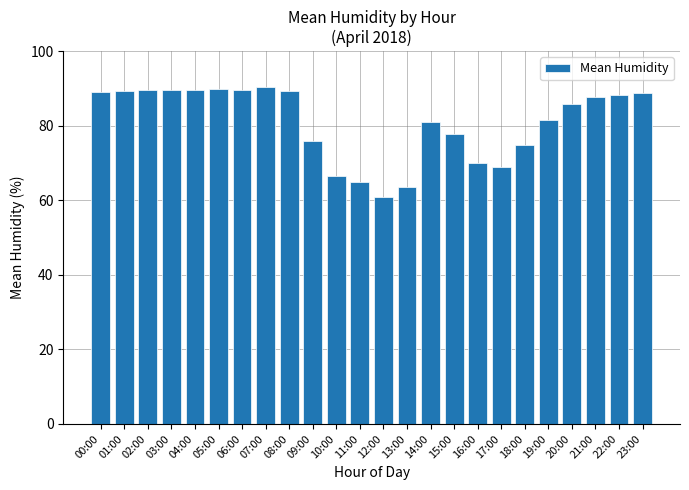

What is the smallest value displayed?

61.0